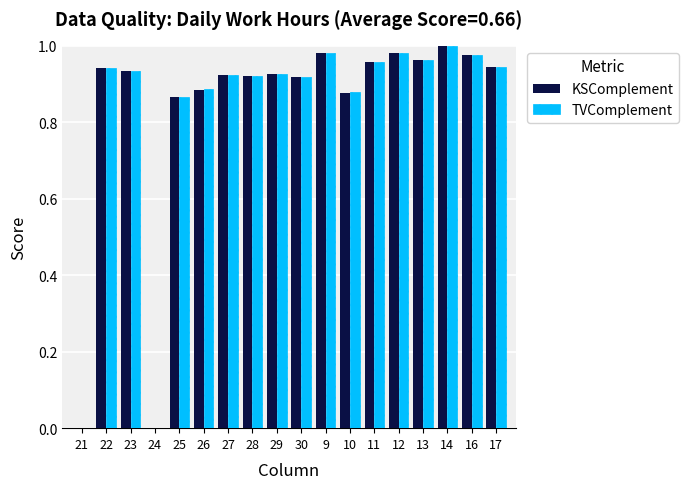

What is the sum of all KSComplement values?

15.0